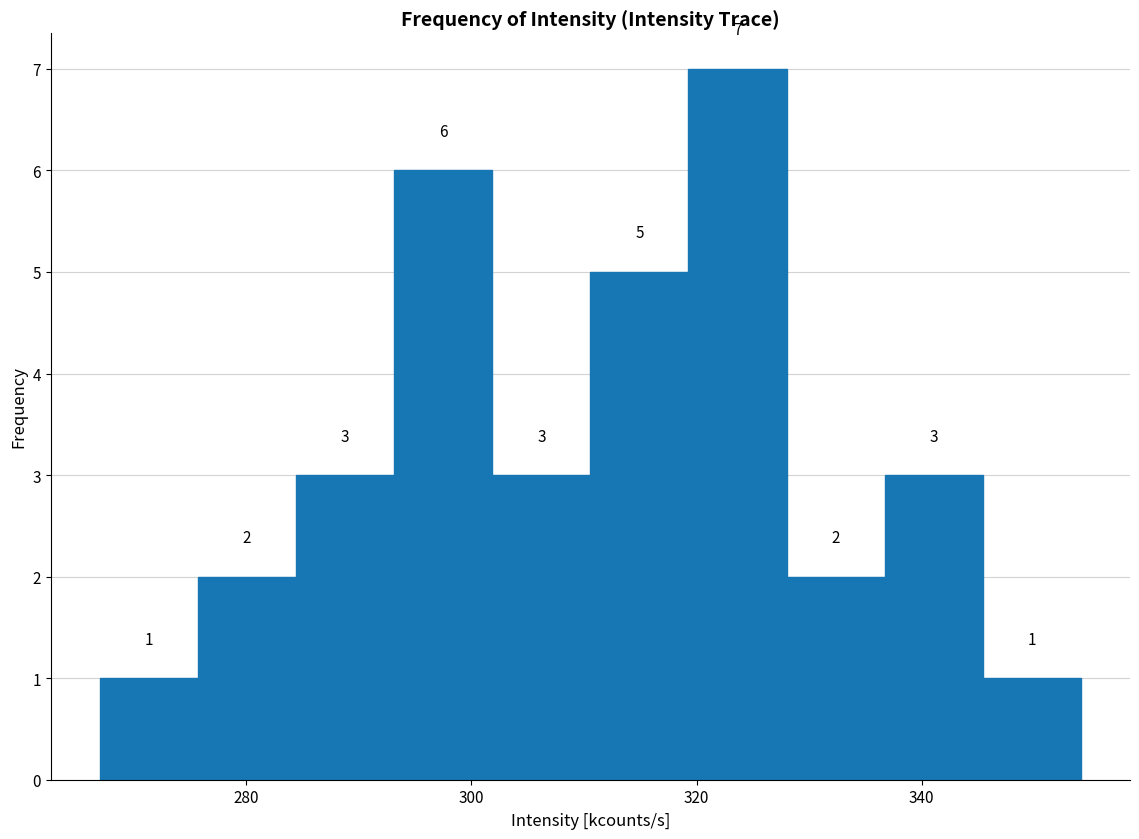

What is the height of the bar covering 266 to 276 on the x-axis? The bar edges are not printed on the chart, so give them approximately, as read against the axis.

1